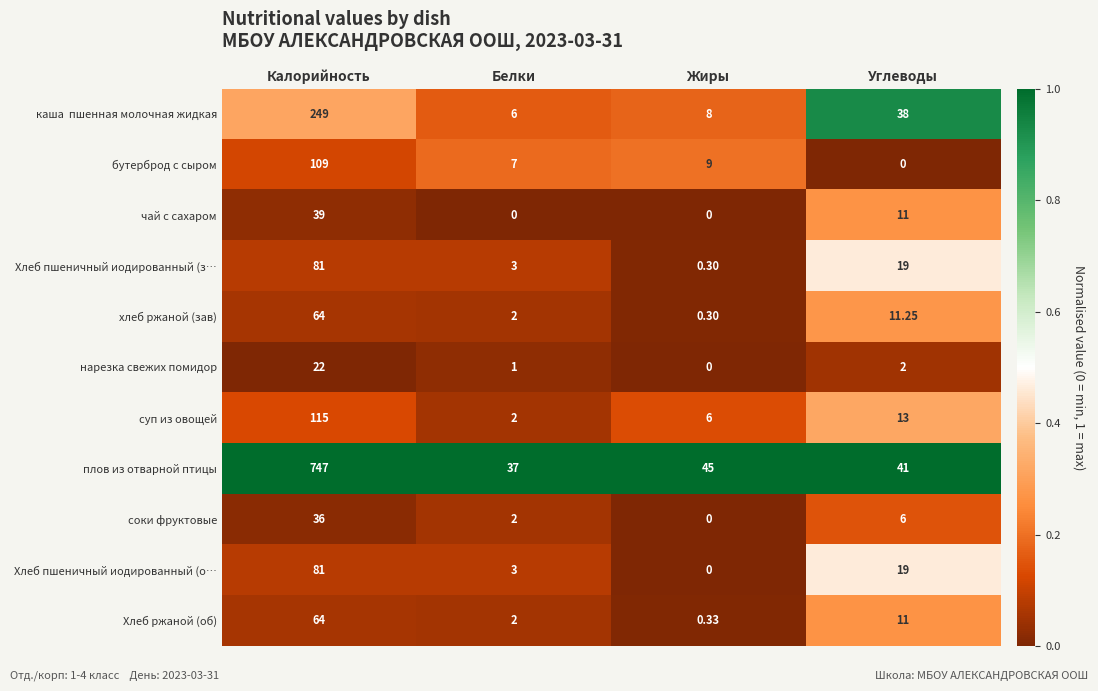

Rank the categories by хлеб ржаной (зав) value from lowest to highest.

Жиры, Белки, Углеводы, Калорийность